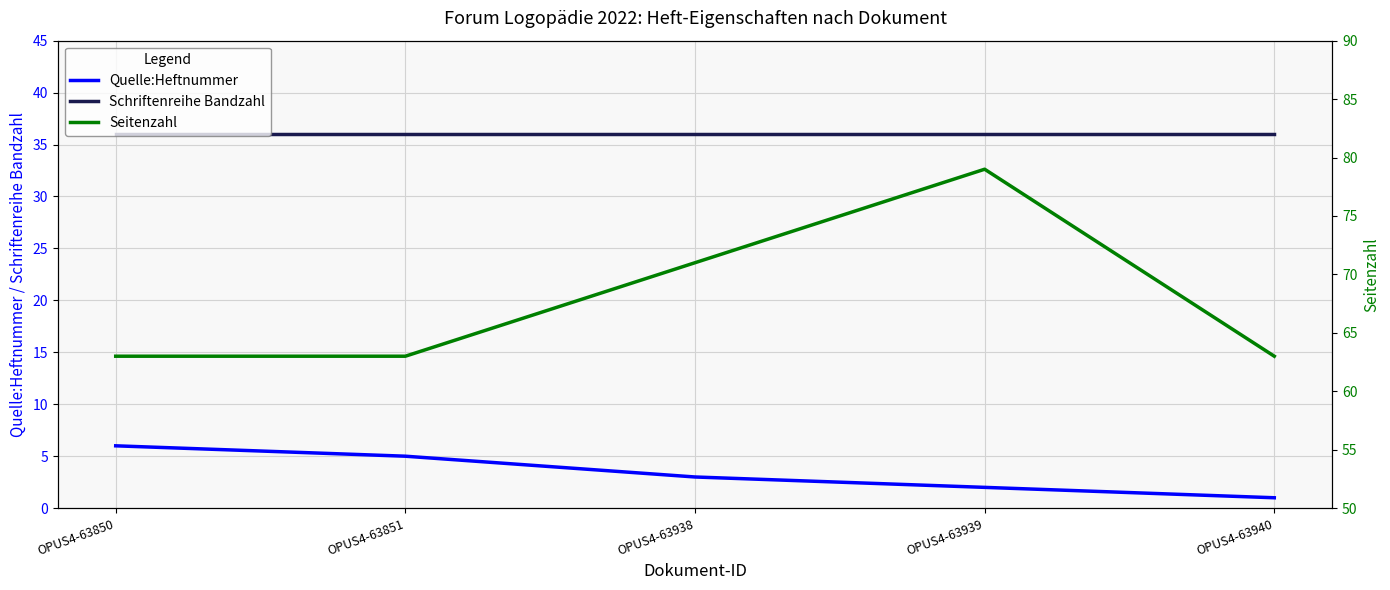

What is the value of the Seitenzahl point at the 2nd from the left?

63